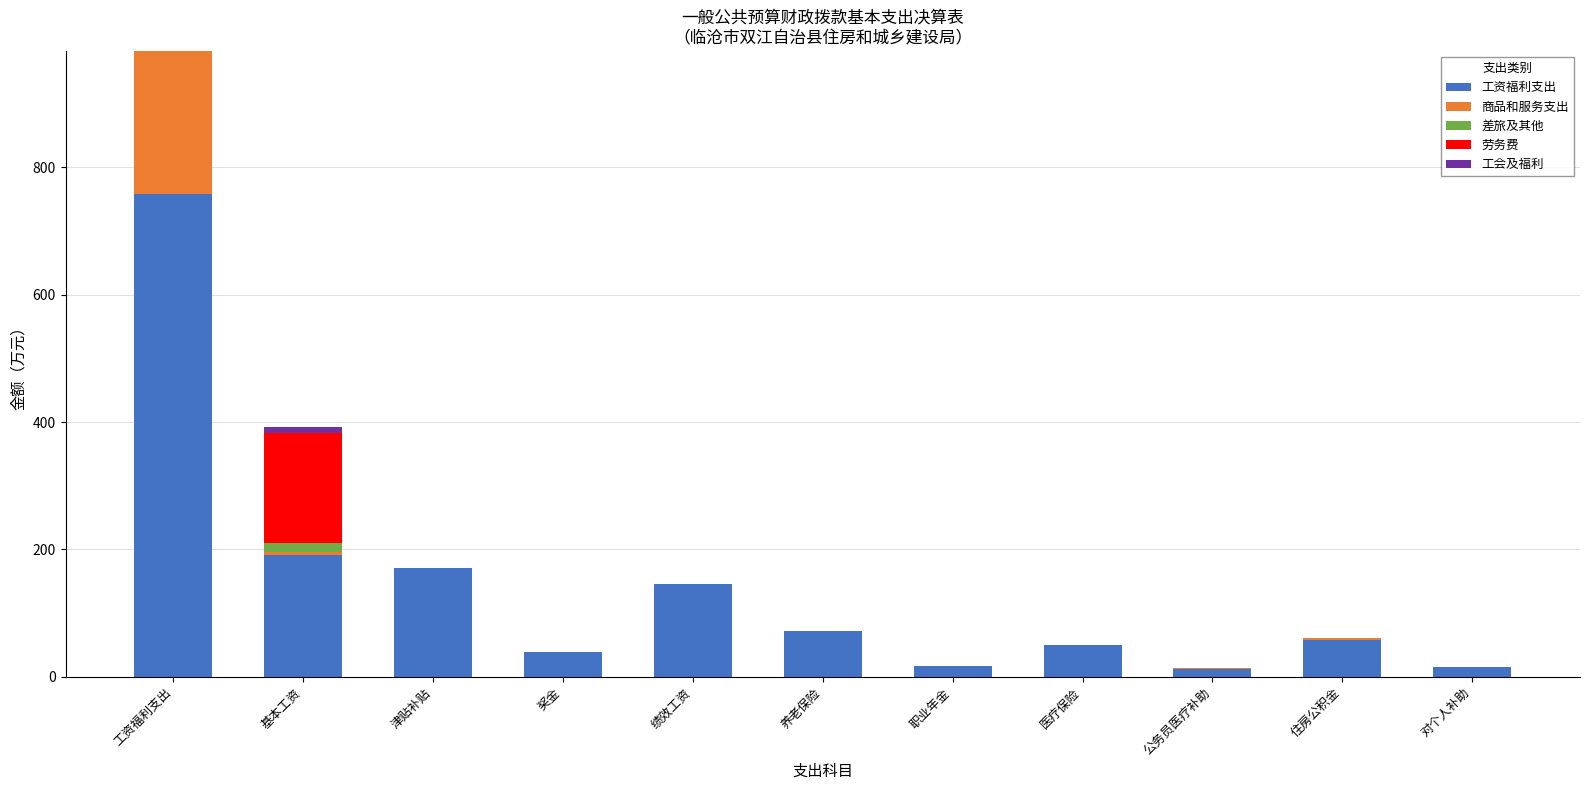

The value of 工资福利支出 at 医疗保险 is 49.6. True or false?

True